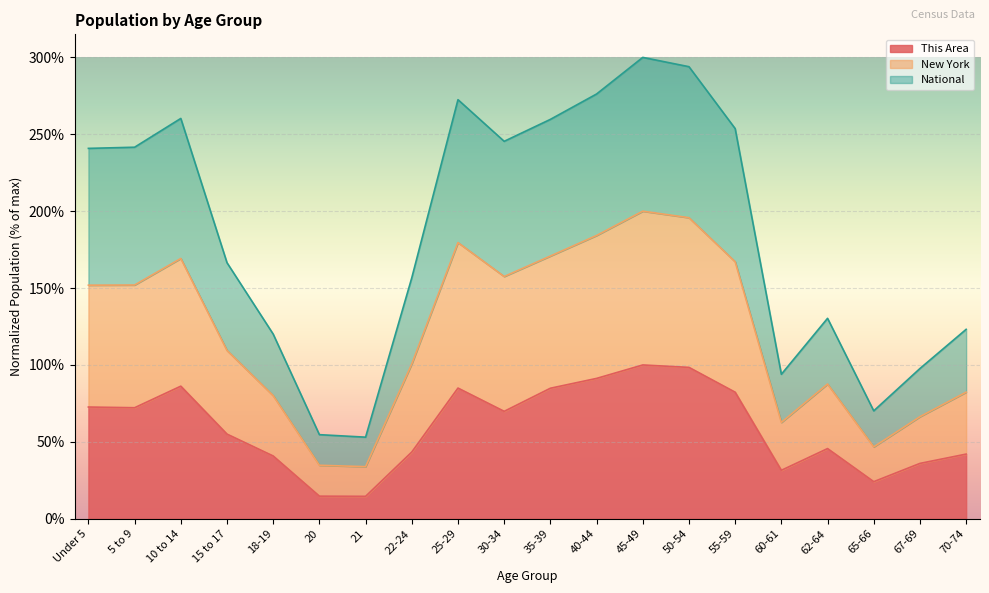

Which series has the widest spread of values?

New York